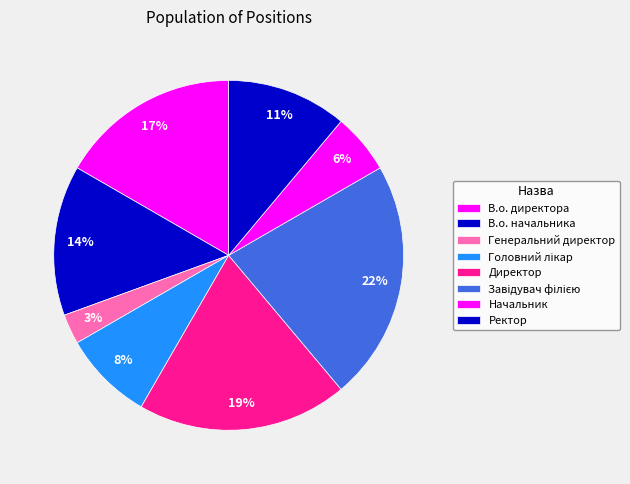

Count the number of slices in the pie.

8